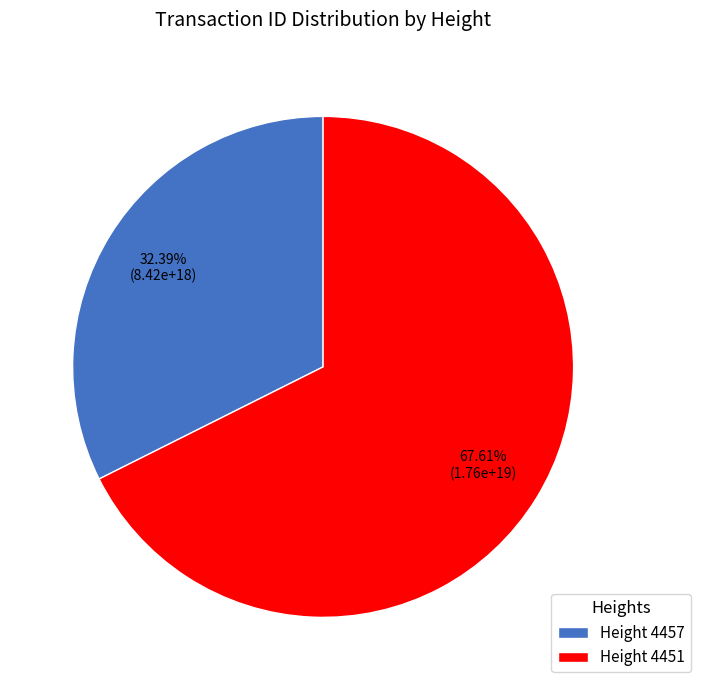

What is the largest slice in the pie chart?

Height 4451